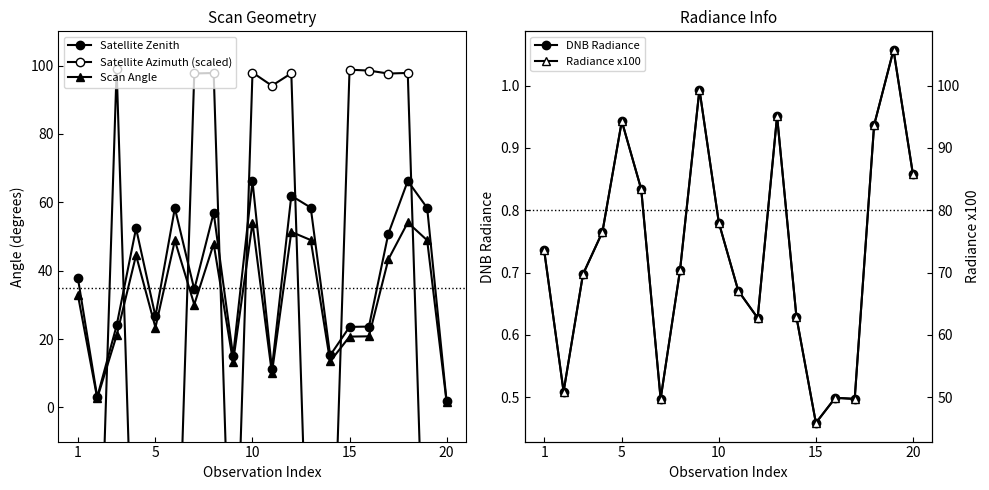

Reading right to left, what are all the values shown in this chart?

Satellite Zenith: 1.9	58.4	66.2	50.8	23.6	23.5	15.2	58.4	61.9	11.3	66.2	15.0	56.9	34.5	58.3	26.6	52.4	24.0	3.0	38.0
Satellite Azimuth (scaled): -81.0	-80.1	97.8	97.7	98.5	98.8	-79.3	-80.3	97.7	94.1	97.9	-79.2	97.8	97.7	-79.6	-80.4	-80.1	99.0	-77.5	-80.4
Scan Angle: 1.7	48.9	54.1	43.3	20.8	20.7	13.4	49.0	51.3	10.0	54.1	13.3	47.9	30.1	48.8	23.4	44.5	21.1	2.7	33.0
DNB Radiance: 0.9	1.1	0.9	0.5	0.5	0.5	0.6	1.0	0.6	0.7	0.8	1.0	0.7	0.5	0.8	0.9	0.8	0.7	0.5	0.7
Radiance x100: 85.8	105.7	93.7	49.7	49.9	45.9	62.8	95.1	62.7	67.1	78.0	99.4	70.4	49.7	83.4	94.3	76.5	69.7	50.9	73.5